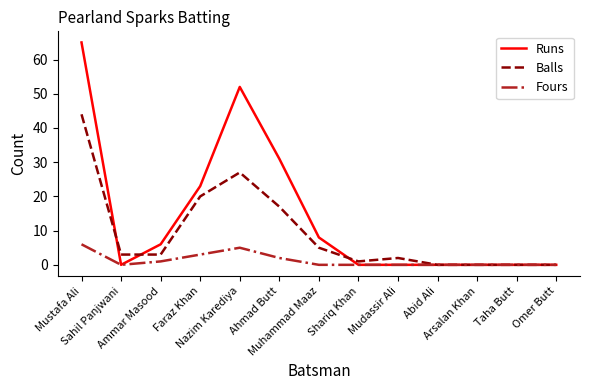

Is it true that Balls equals 20 at Faraz Khan?

True